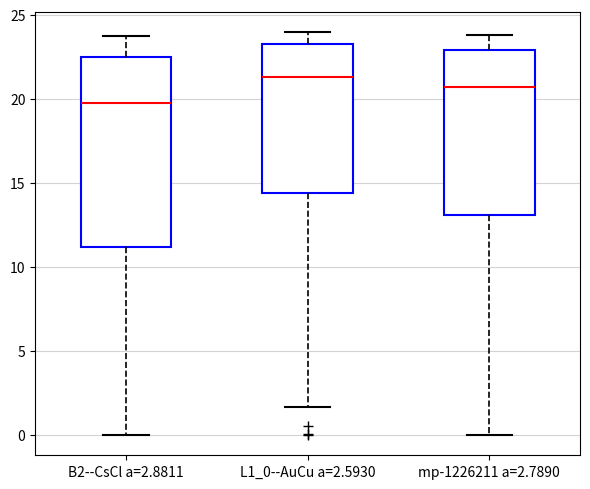

Where does the lower whisker of the box for L1_0--AuCu a=2.5930 end on the y-axis? The values are not printed on the chart, so give them approximately, as read against the axis.

1.5